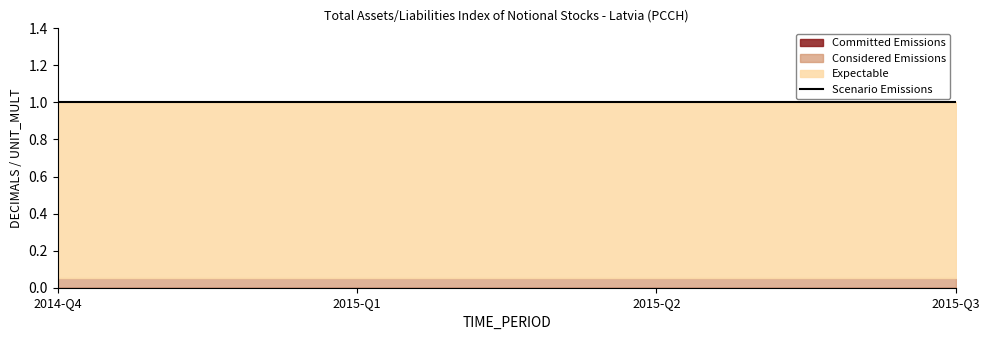

What is the approximate value of Scenario Emissions at 2015-Q3?

1